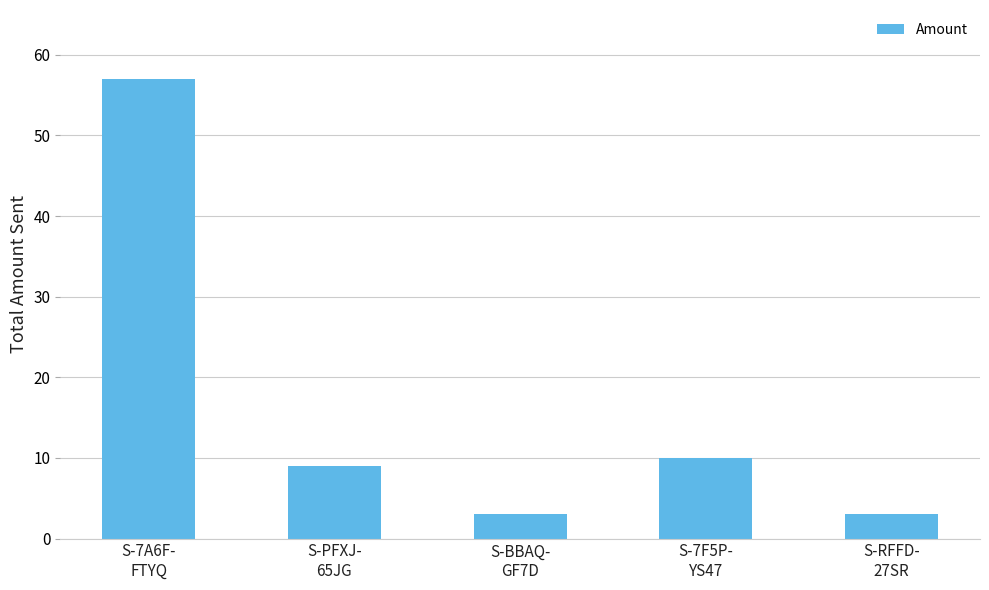

Approximately how many times larger is the value at S-7A6F-
FTYQ compared to S-RFFD-
27SR?

19.0